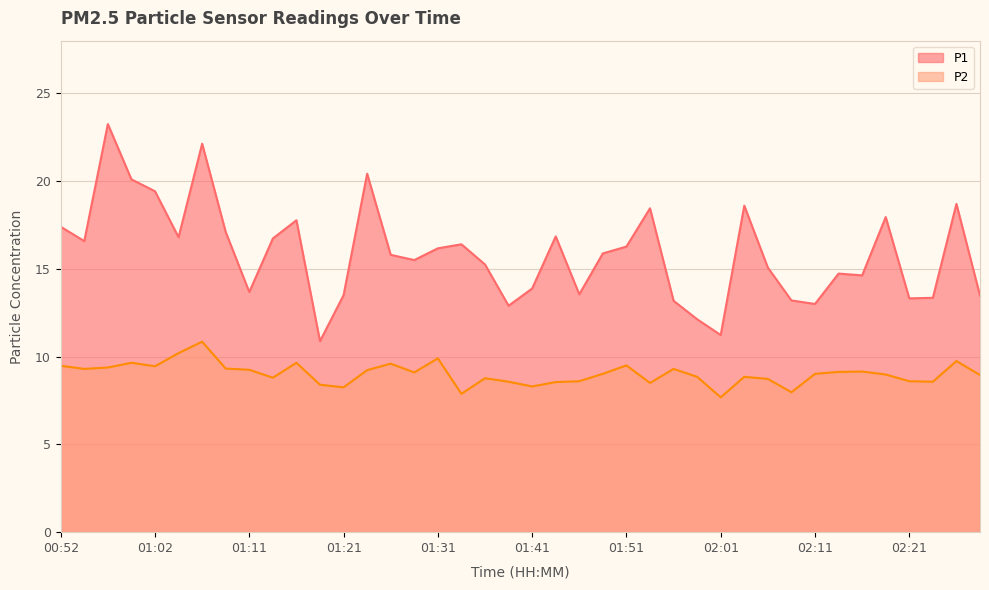

Rank the series by their maximum value, from highest to lowest.

P1, P2